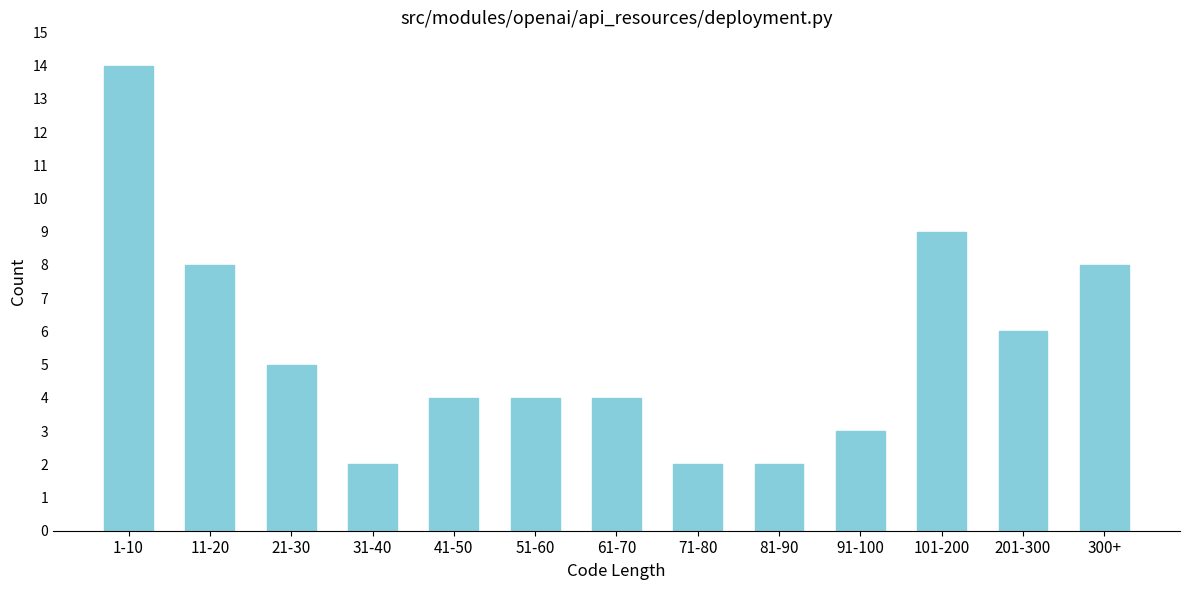

Reading left to right, transcribe all the data shown in this chart.

1-10=14	11-20=8	21-30=5	31-40=2	41-50=4	51-60=4	61-70=4	71-80=2	81-90=2	91-100=3	101-200=9	201-300=6	300+=8